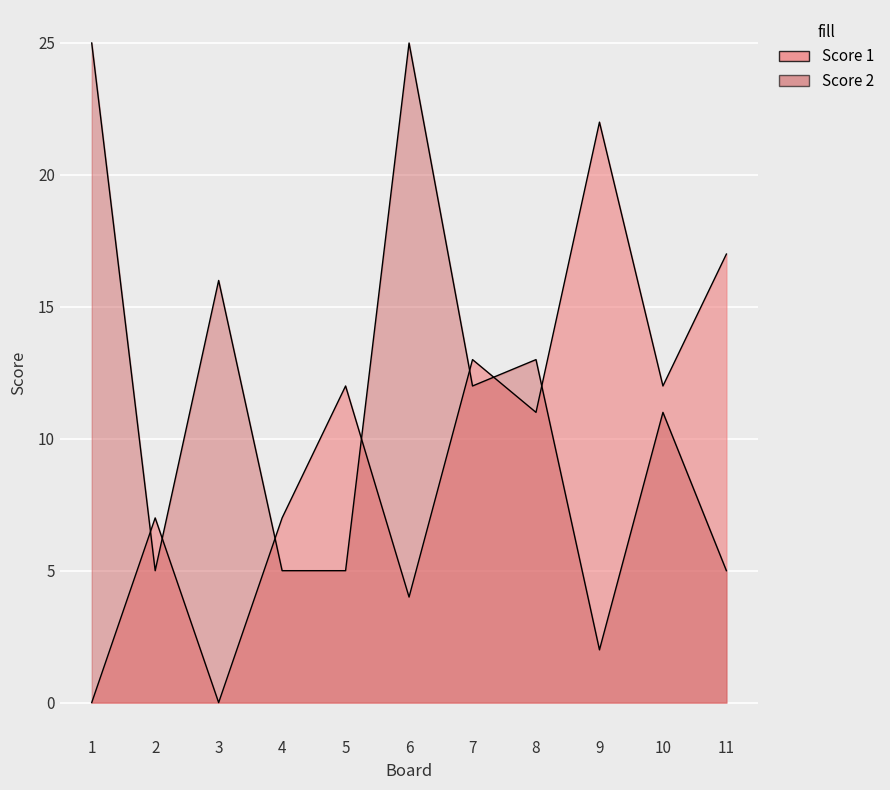

How many data points does each series have?

11